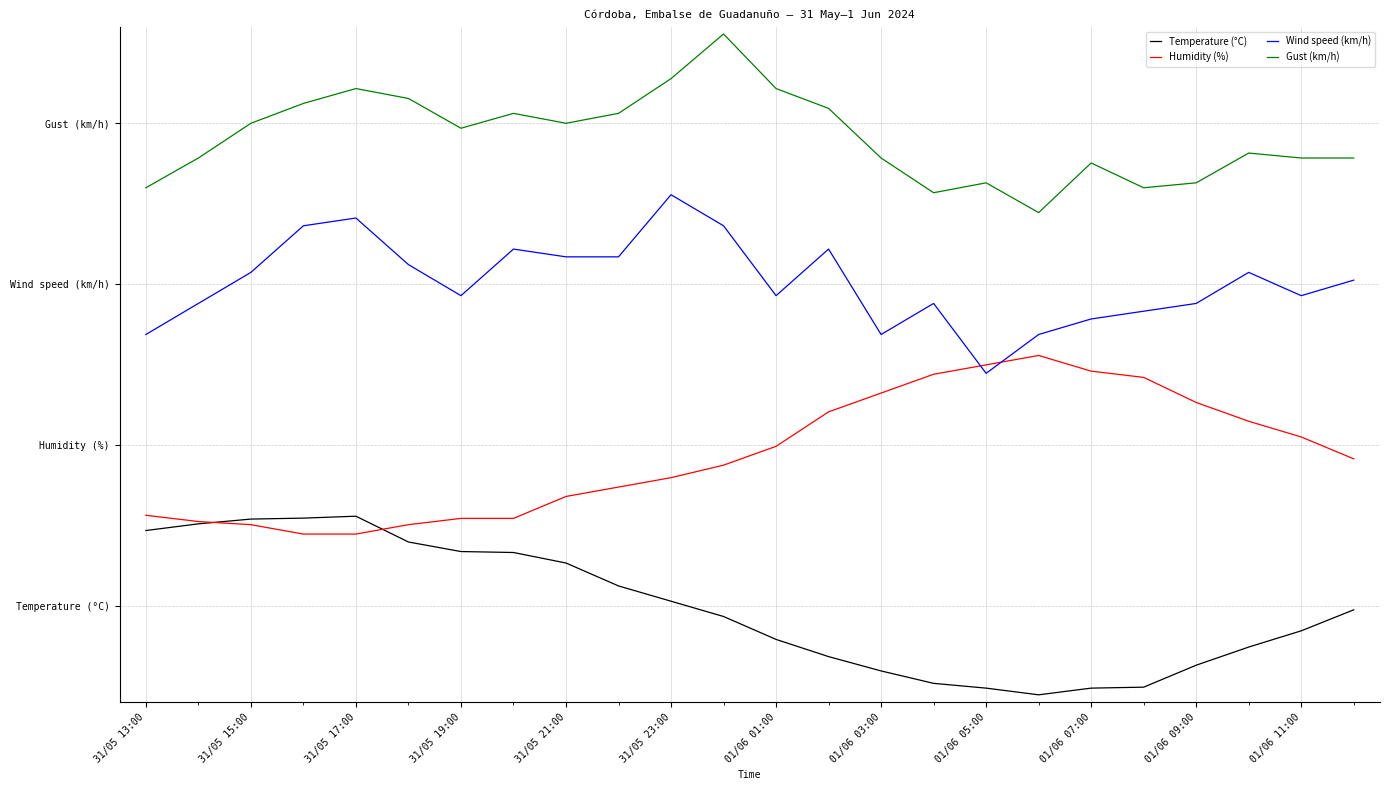

How many times do Temperature (°C) and Humidity (%) cross each other?

2